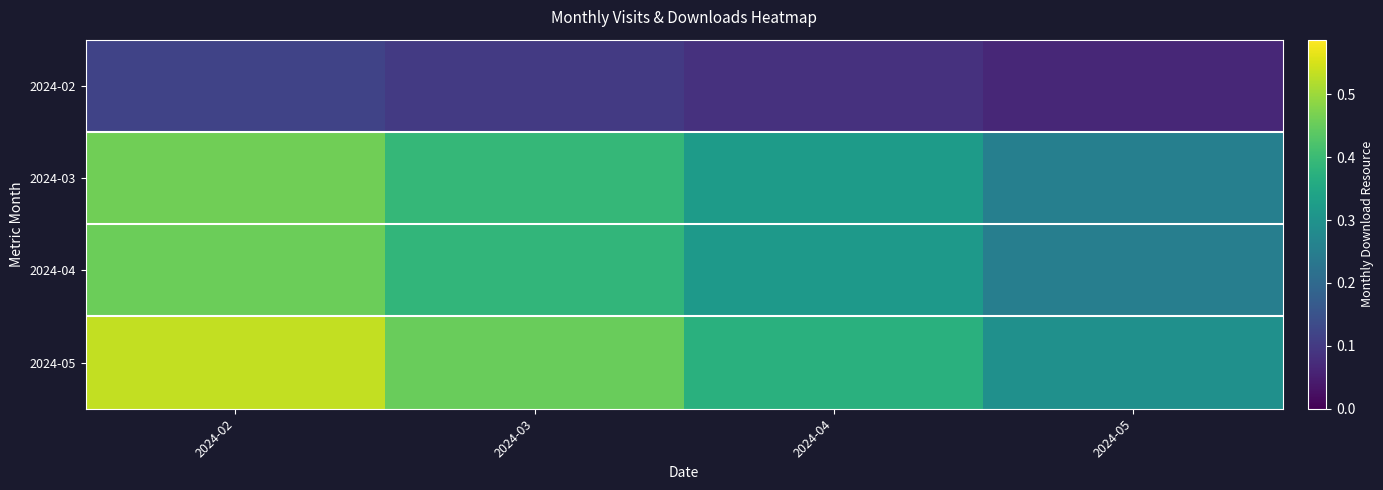

How many distinct data groups are displayed?

4